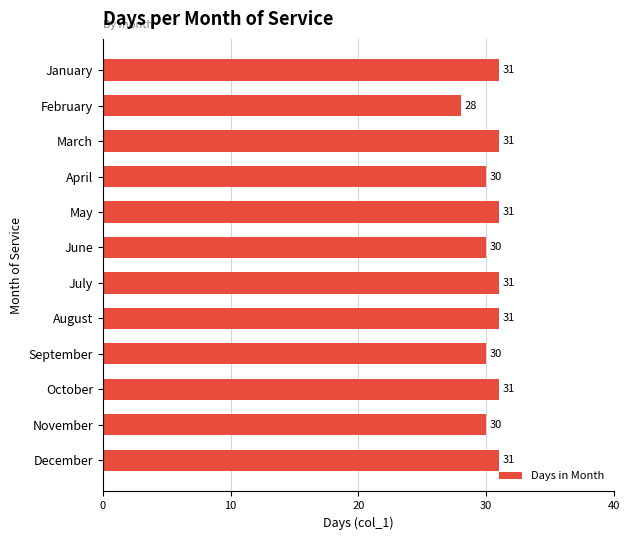

Which category has the lowest value across all series?

February